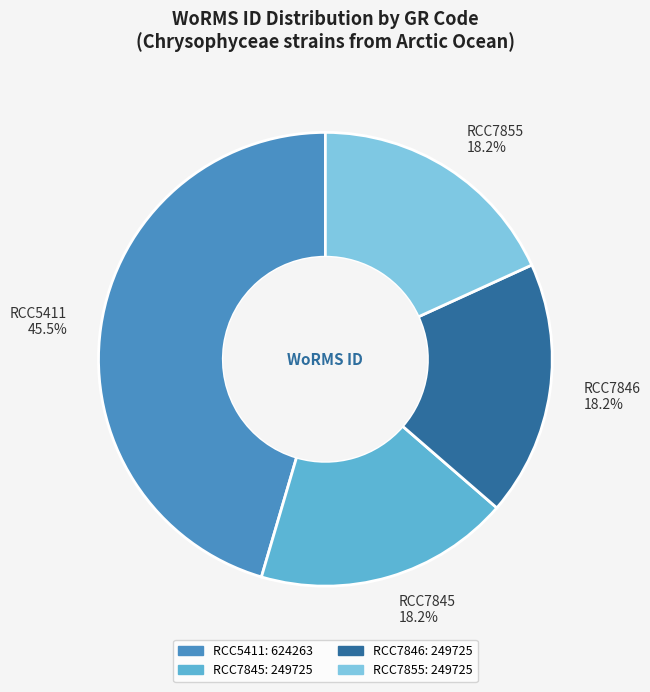

What percentage is the RCC7855 slice, to the nearest percent?

18%